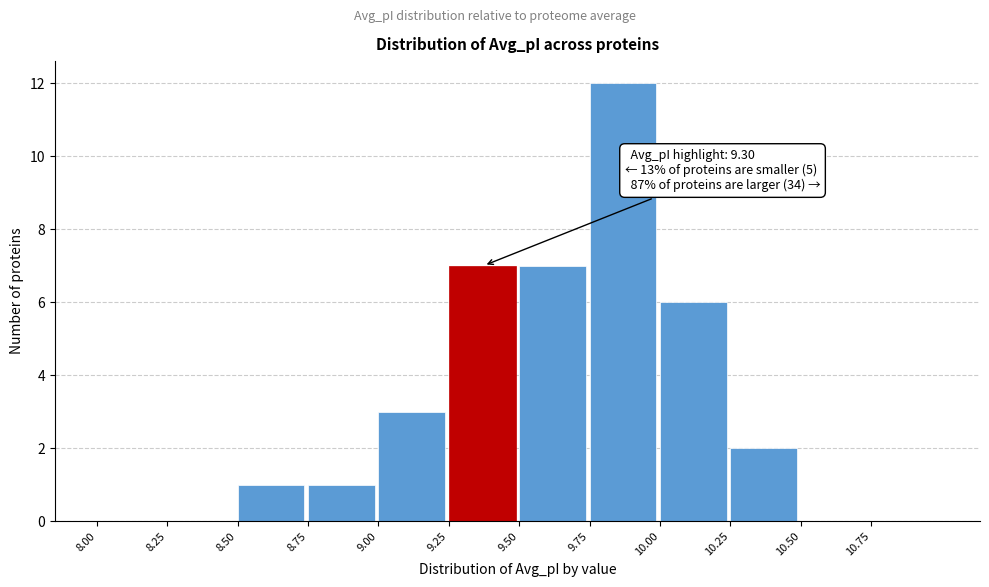

Which range on the x-axis has the tallest bar?

9.75 to 10.00